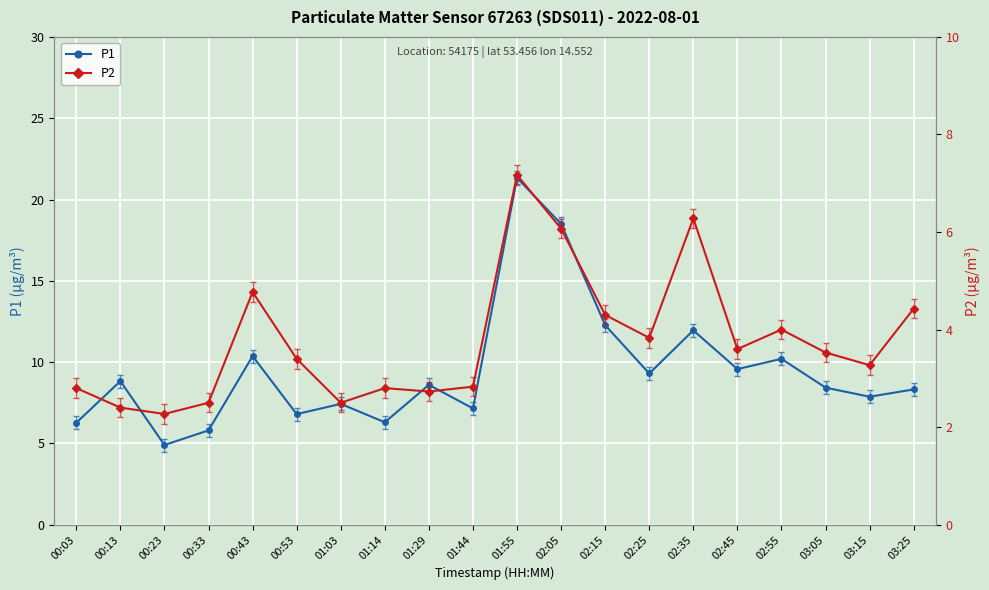

Reading right to left, list all the values displayed in this chart.

P1: 03:25=8.3	03:15=7.9	03:05=8.4	02:55=10.2	02:45=9.6	02:35=11.9	02:25=9.3	02:15=12.3	02:05=18.5	01:55=21.3	01:44=7.2	01:29=8.6	01:14=6.3	01:03=7.4	00:53=6.8	00:43=10.4	00:33=5.8	00:23=4.9	00:13=8.8	00:03=6.3
P2: 03:25=4.4	03:15=3.3	03:05=3.5	02:55=4.0	02:45=3.6	02:35=6.3	02:25=3.8	02:15=4.3	02:05=6.1	01:55=7.2	01:44=2.8	01:29=2.7	01:14=2.8	01:03=2.5	00:53=3.4	00:43=4.8	00:33=2.5	00:23=2.3	00:13=2.4	00:03=2.8